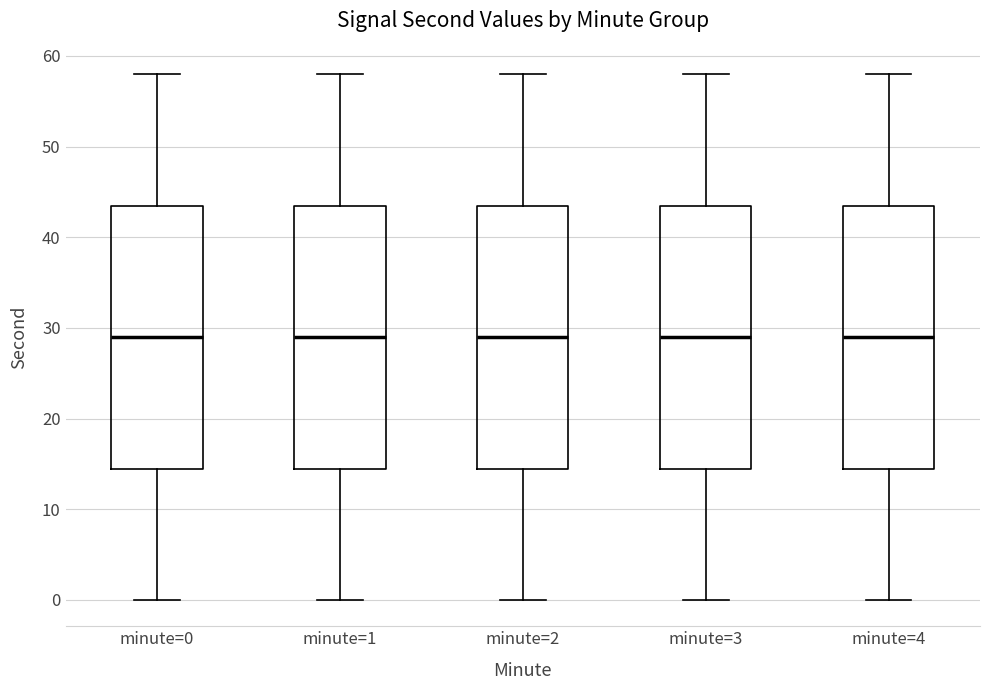

Reading left to right, transcribe this box plot: for each box, give where its median line is, the range the box spans, and where its two whiskers end, as read against the y-axis. The values are not printed on the chart, so give them approximately, as read against the axis.

minute=0: median 29, box 15 to 44, whiskers 0 to 58
minute=1: median 29, box 15 to 44, whiskers 0 to 58
minute=2: median 29, box 15 to 44, whiskers 0 to 58
minute=3: median 29, box 15 to 44, whiskers 0 to 58
minute=4: median 29, box 15 to 44, whiskers 0 to 58